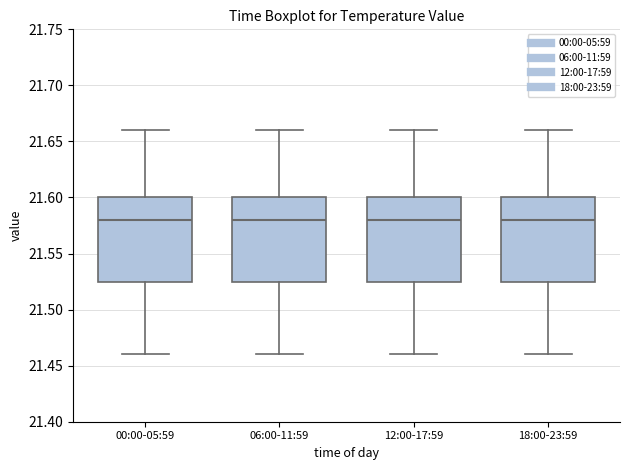

Reading left to right, read every box against the y-axis: the position of its median line, the range the box covers, and the ends of its whiskers. The values are not printed on the chart, so give them approximately, as read against the axis.

00:00-05:59: median 21.580, box 21.525 to 21.600, whiskers 21.460 to 21.660
06:00-11:59: median 21.580, box 21.525 to 21.600, whiskers 21.460 to 21.660
12:00-17:59: median 21.580, box 21.525 to 21.600, whiskers 21.460 to 21.660
18:00-23:59: median 21.580, box 21.525 to 21.600, whiskers 21.460 to 21.660